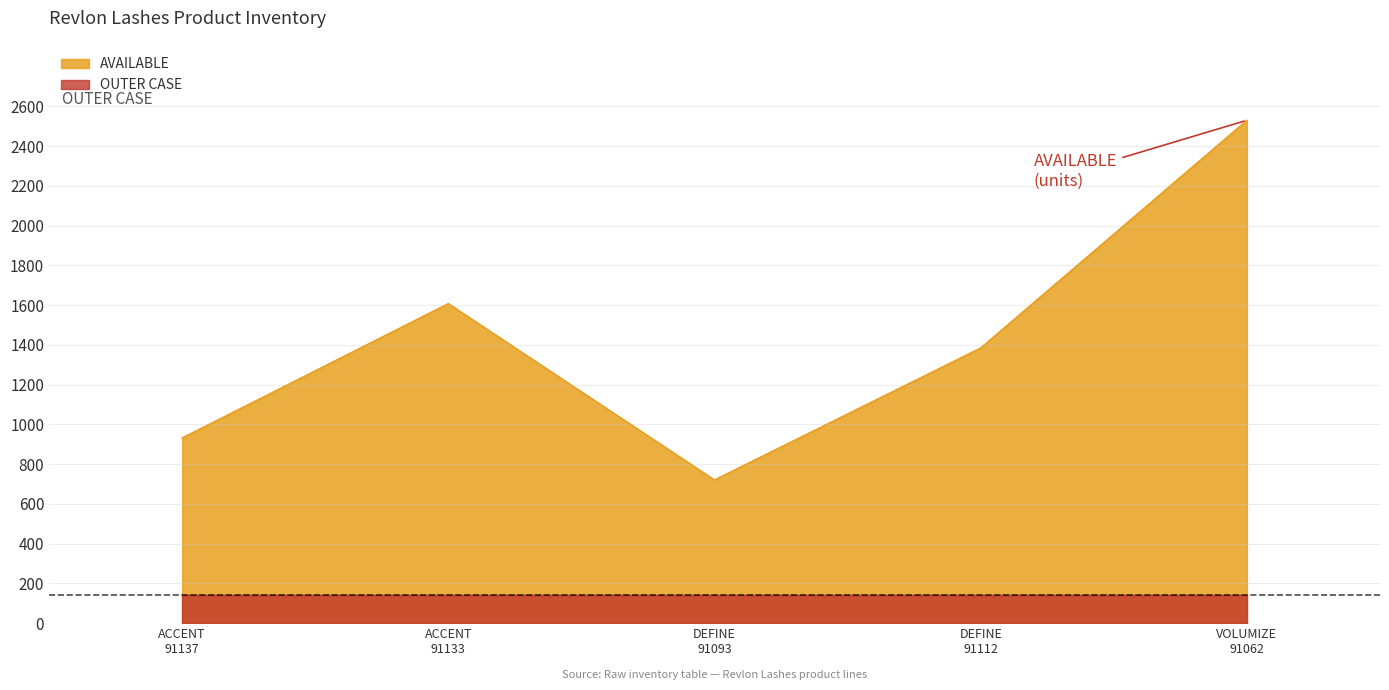

How many data points in AVAILABLE are less than 1385?

2